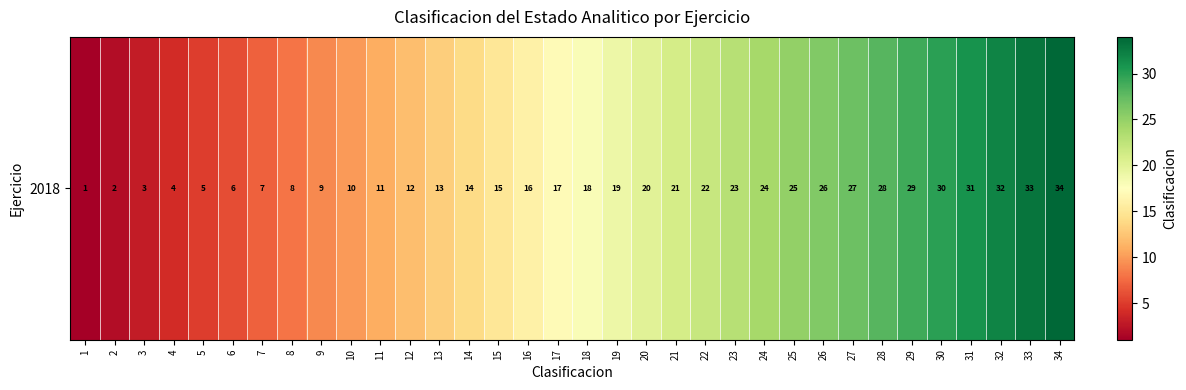

Reading left to right, transcribe all the data shown in this chart.

1=1	2=2	3=3	4=4	5=5	6=6	7=7	8=8	9=9	10=10	11=11	12=12	13=13	14=14	15=15	16=16	17=17	18=18	19=19	20=20	21=21	22=22	23=23	24=24	25=25	26=26	27=27	28=28	29=29	30=30	31=31	32=32	33=33	34=34